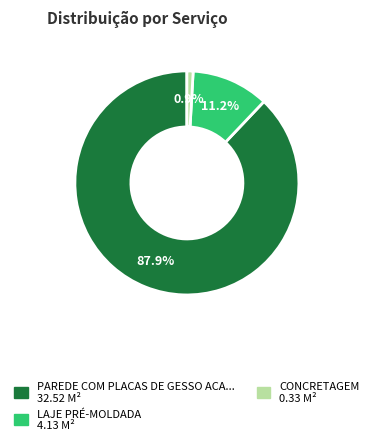

Is there a majority slice in this chart?

Yes